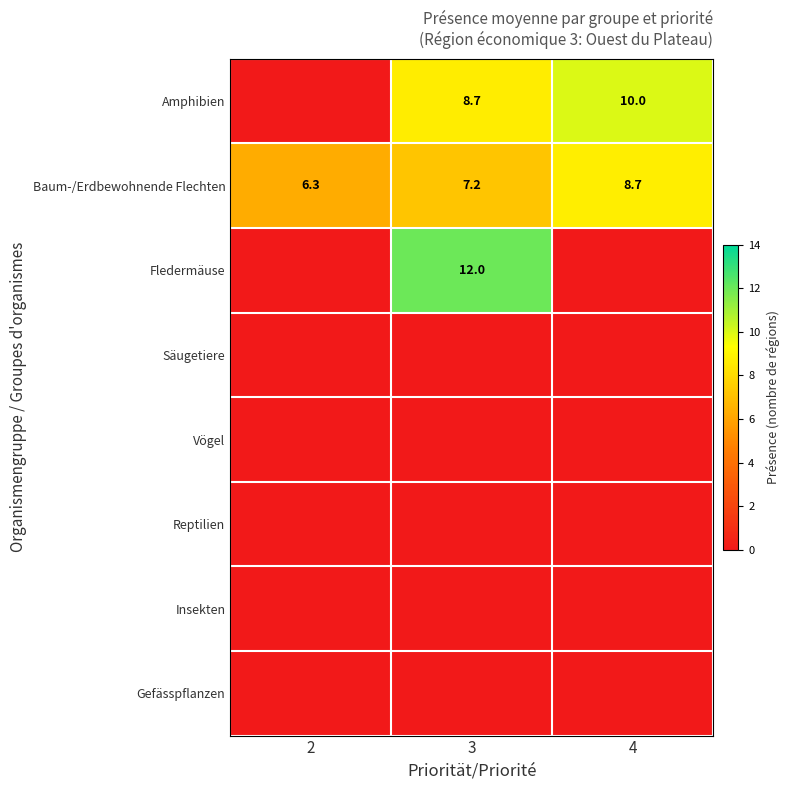

What is the difference between the highest and lowest values at 2?

6.3